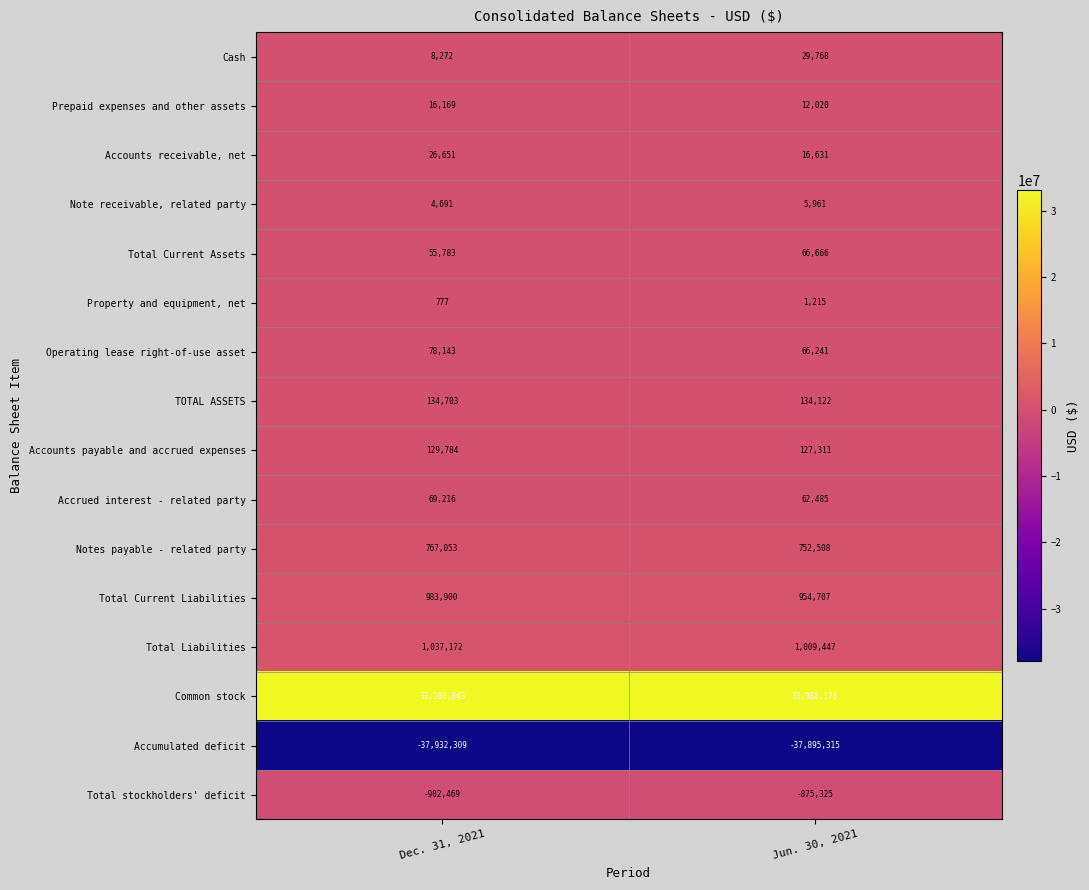

What is the total value across all series at Jun. 30, 2021?

-2443382